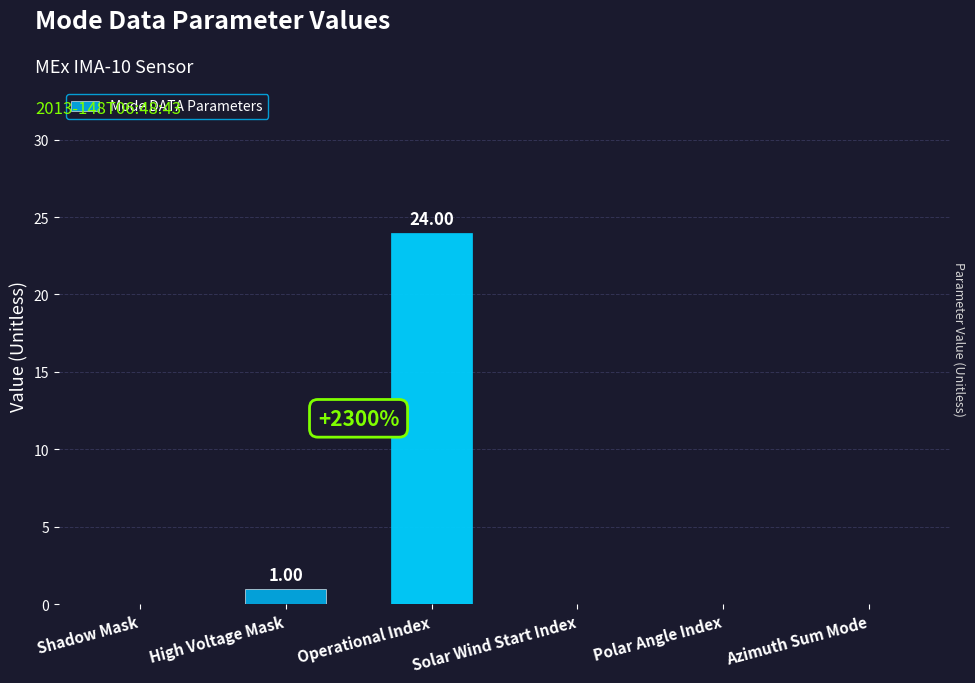

What is the change in value from Operational Index to Polar Angle Index?

-24